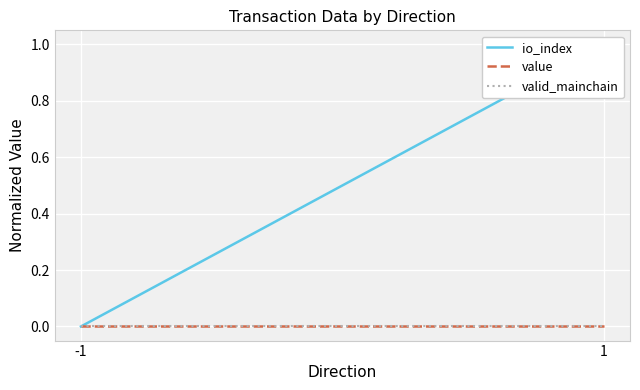

How many lines are shown in the chart?

3